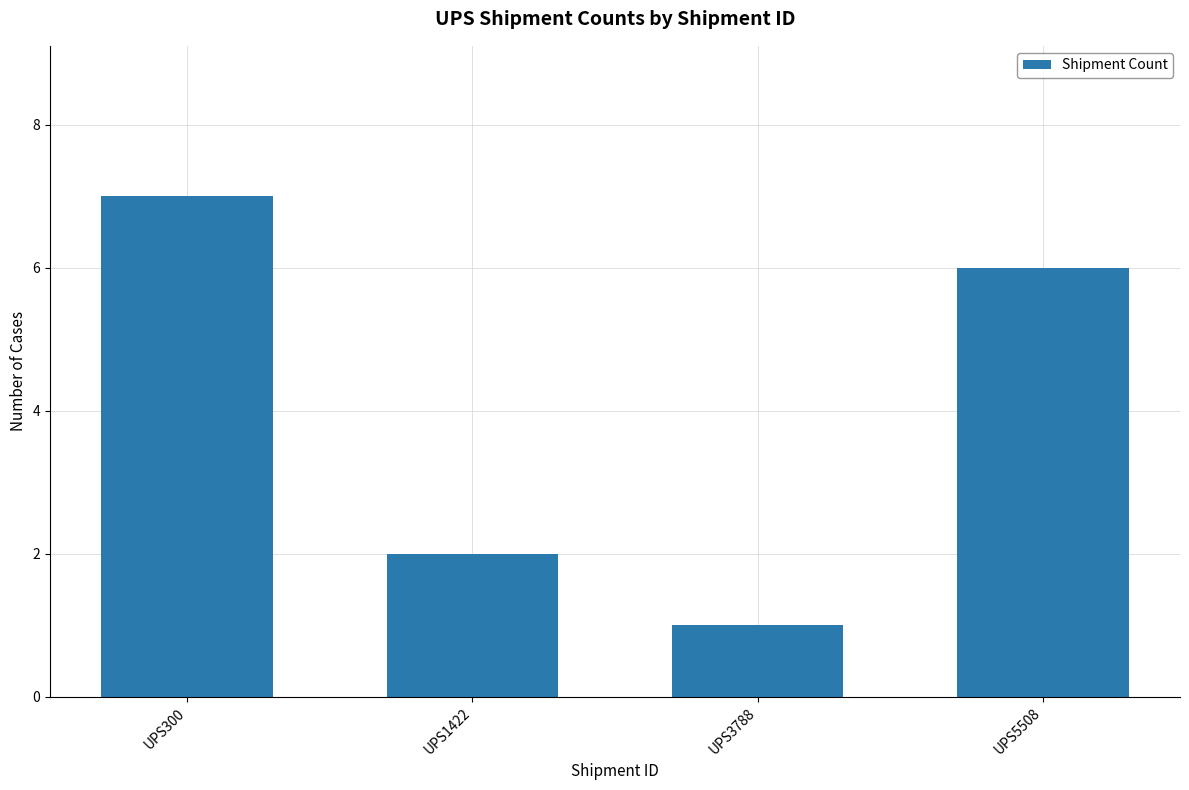

Does the chart contain any negative values?

No